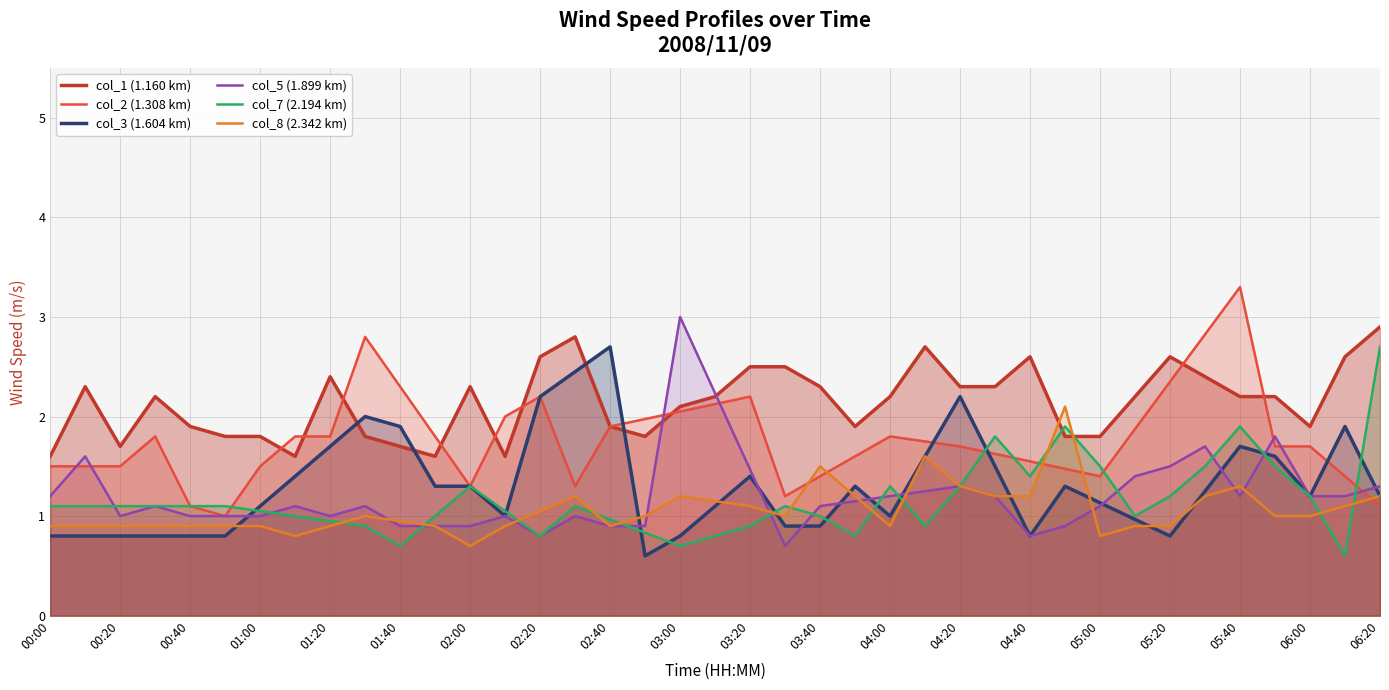

How many values in the col_1 (1.160 km) series are below 2?

16